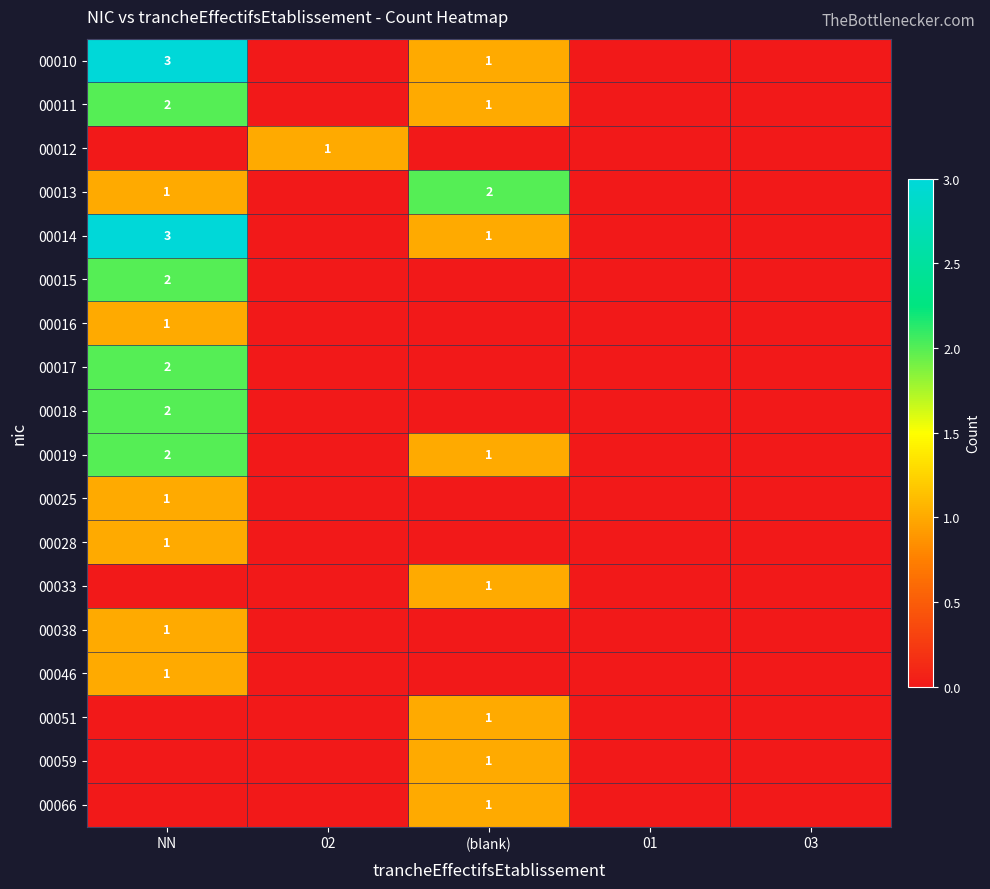

The value of 00012 at 02 is 2. True or false?

False